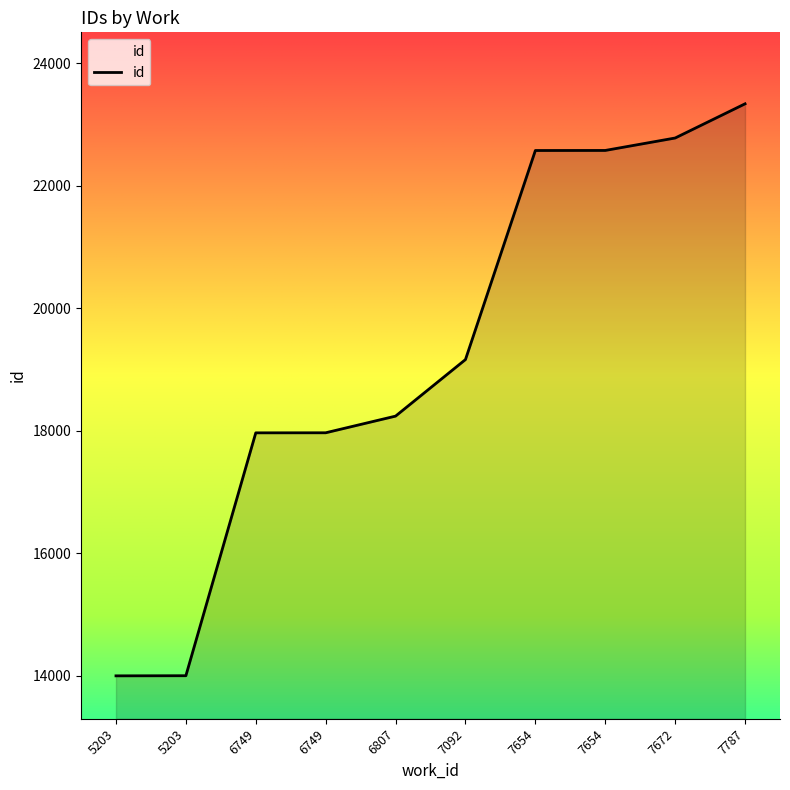

Does the chart have visible grid lines?

No